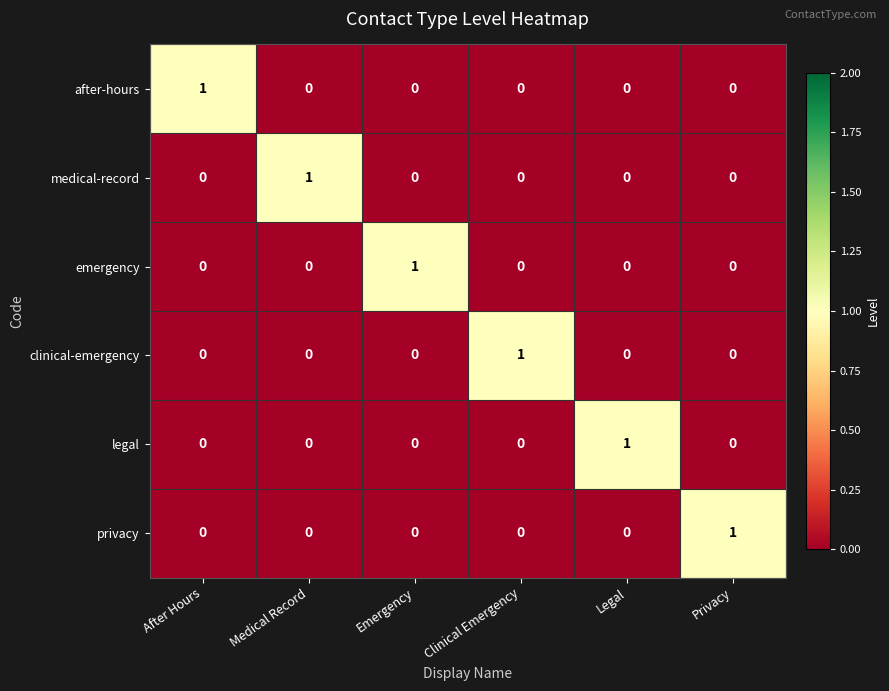

At how many categories does at least one series exceed 0?

6